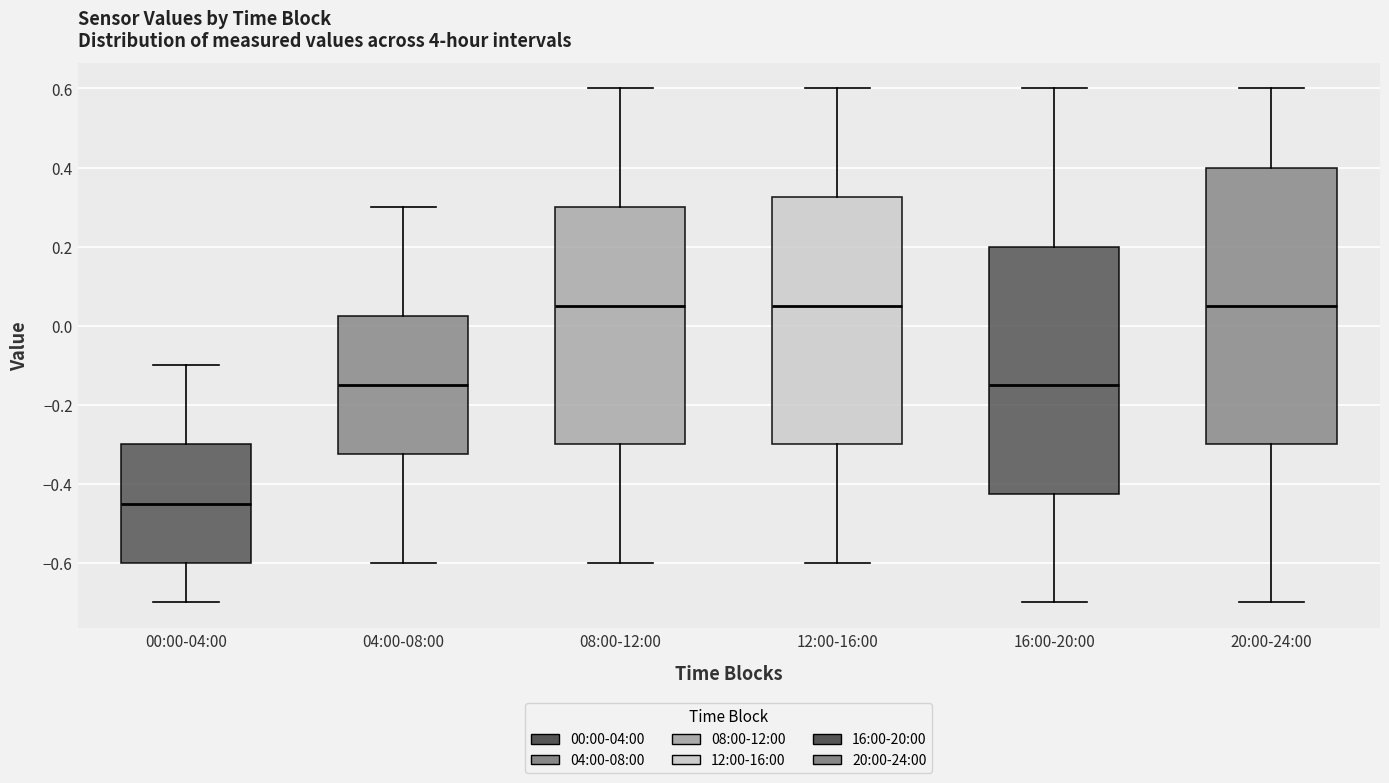

Reading left to right, read every box against the y-axis: the position of its median line, the range the box covers, and the ends of its whiskers. The values are not printed on the chart, so give them approximately, as read against the axis.

00:00-04:00: median -0.44, box -0.60 to -0.30, whiskers -0.70 to -0.10
04:00-08:00: median -0.14, box -0.32 to 0.02, whiskers -0.60 to 0.30
08:00-12:00: median 0.06, box -0.30 to 0.30, whiskers -0.60 to 0.60
12:00-16:00: median 0.06, box -0.30 to 0.32, whiskers -0.60 to 0.60
16:00-20:00: median -0.14, box -0.42 to 0.20, whiskers -0.70 to 0.60
20:00-24:00: median 0.06, box -0.30 to 0.40, whiskers -0.70 to 0.60